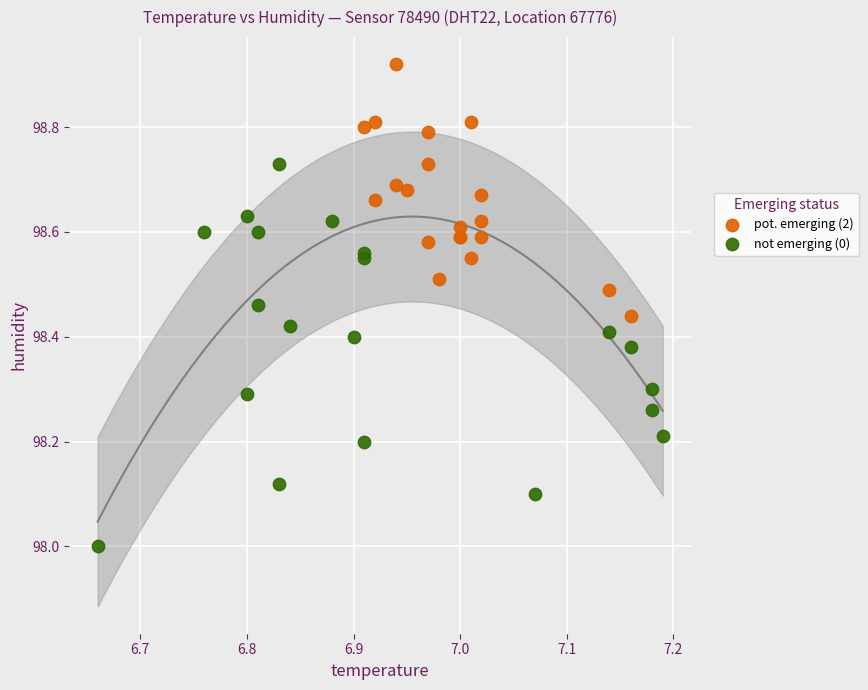

Which series contains the highest Y value?

pot. emerging (2)